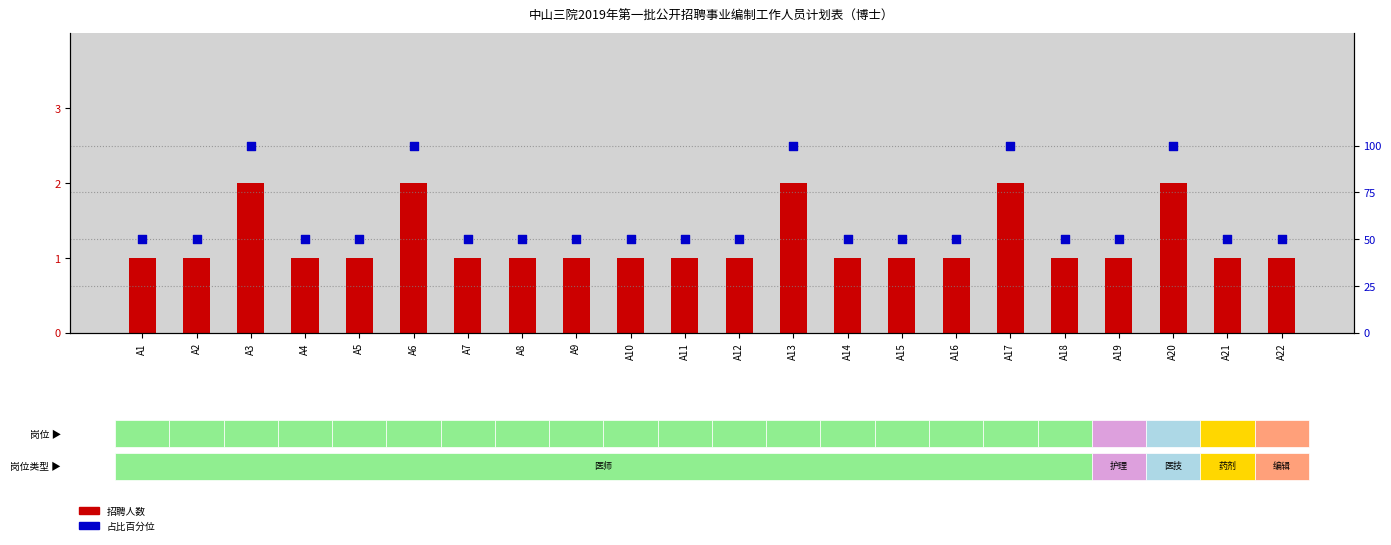

What is the total value across all series at A9?

51